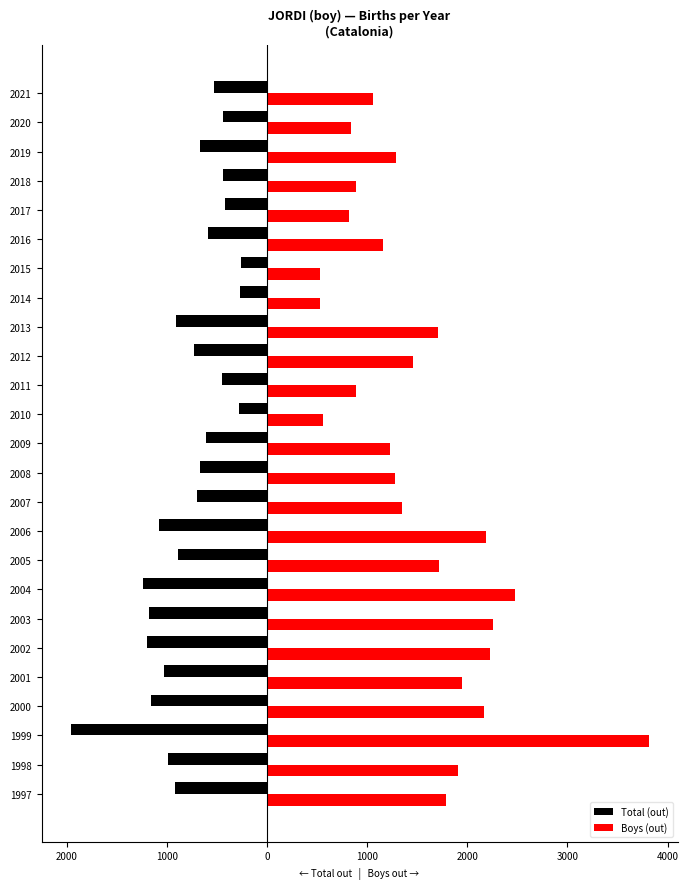

What is the value of the Total (out) bar at the 10th from the left?

-1081